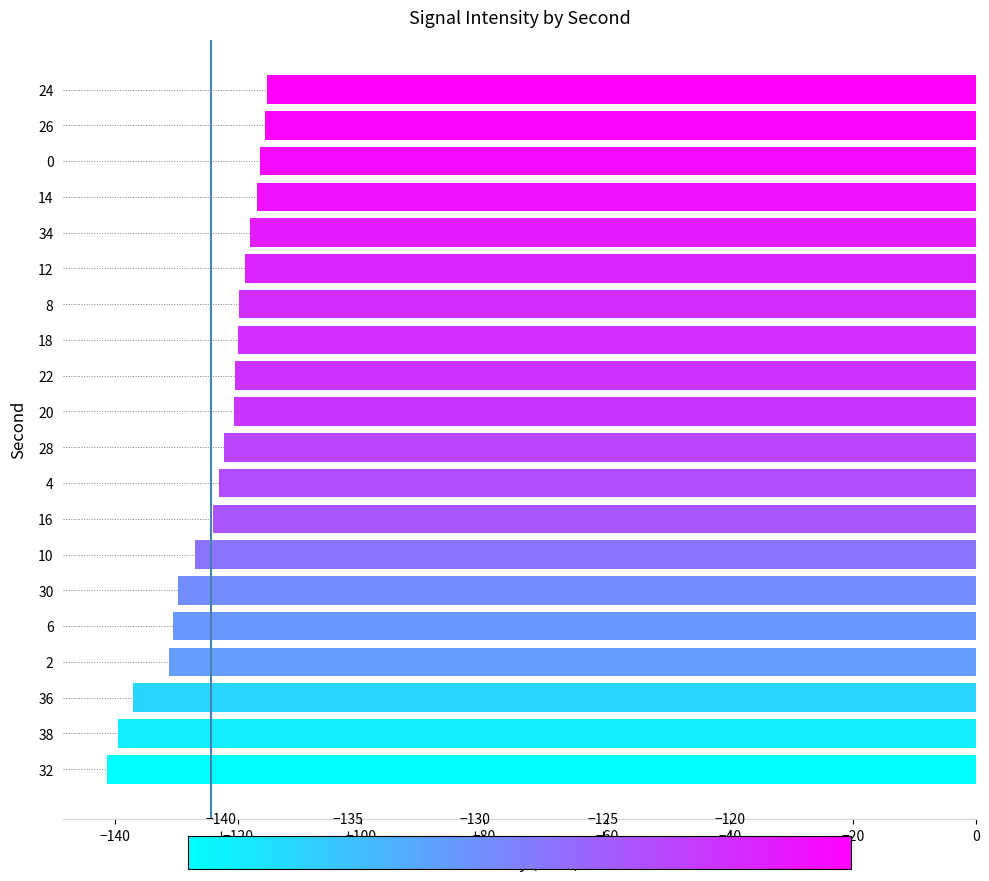

What is the sum of all values?

-2487.1